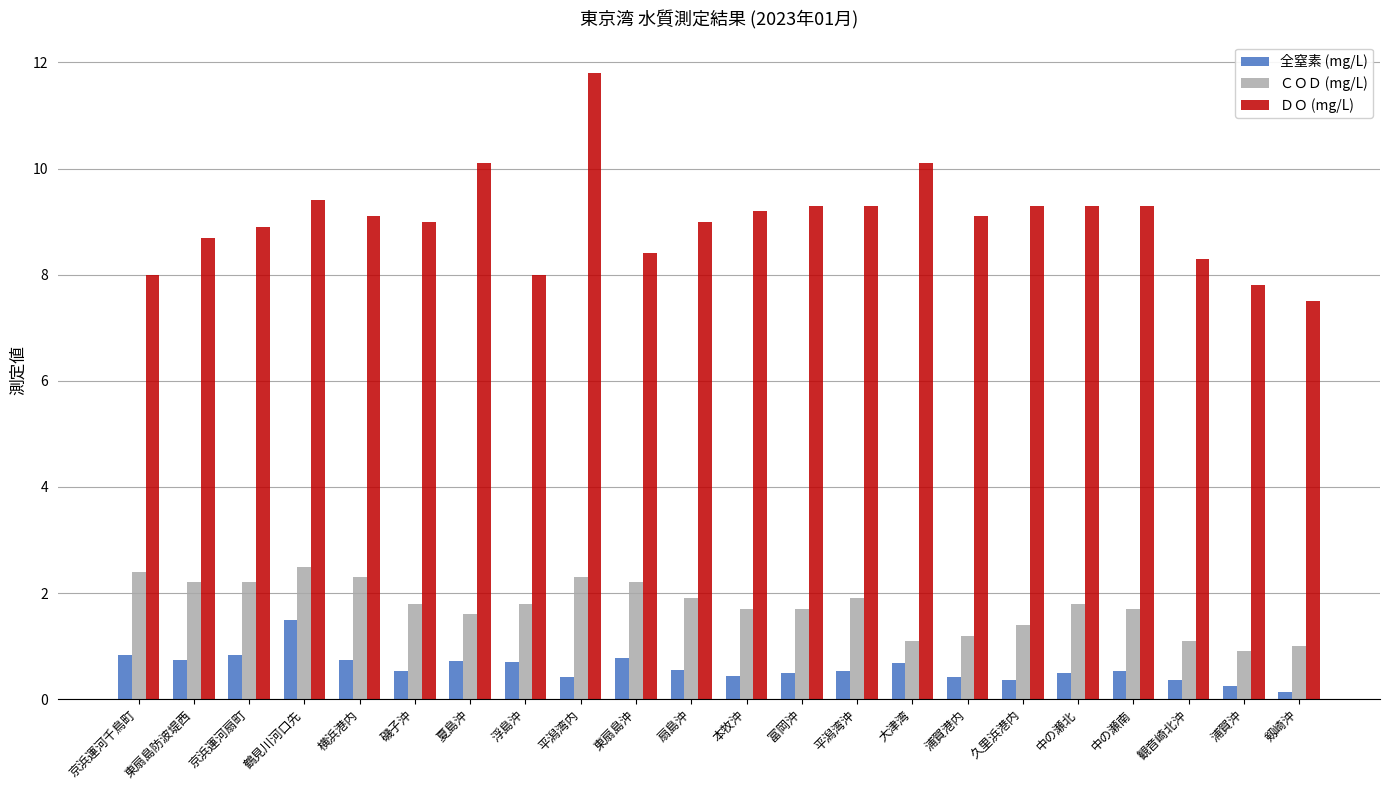

Between 平潟湾内 and 観音崎北沖, which series saw the biggest shift?

ＤＯ (mg/L)